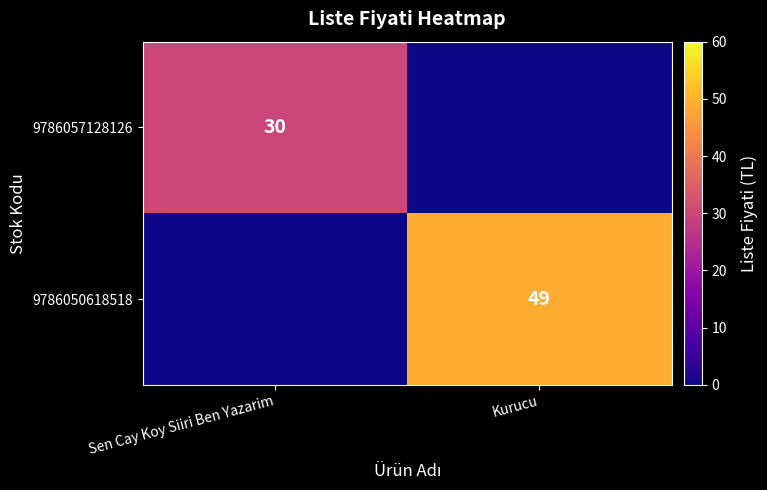

True or false: 9786057128126 has a value of 10 at Sen Cay Koy Siiri Ben Yazarim.

False